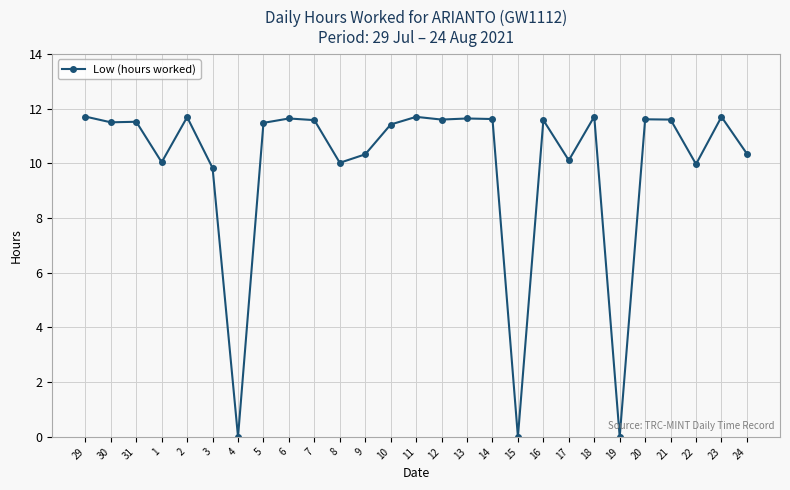

What is the difference between the second highest and minimum values?

11.7